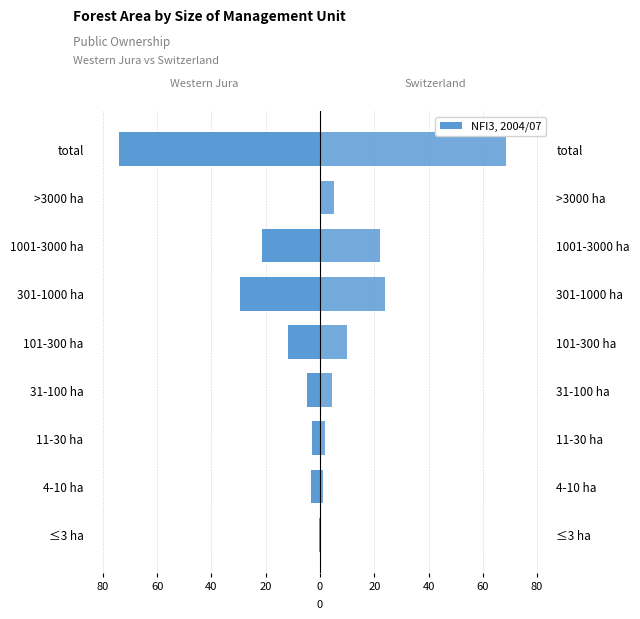

Between 100 and 20, which series saw the biggest shift?

Switzerland